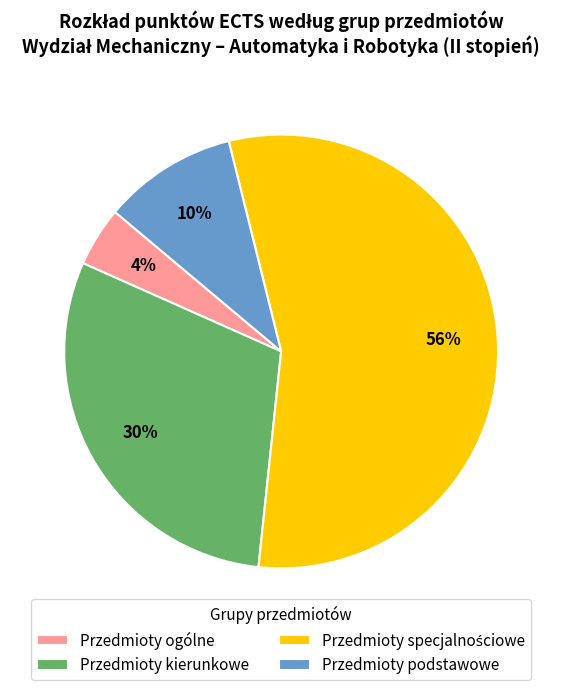

Combined, do Przedmioty podstawowe and Przedmioty kierunkowe account for over 50%?

No